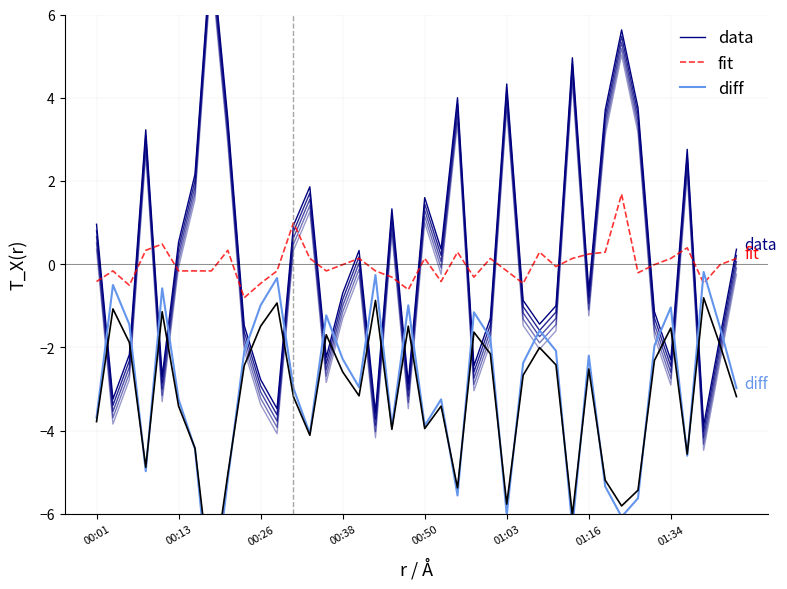

What is the sum of all diff values?

-120.0